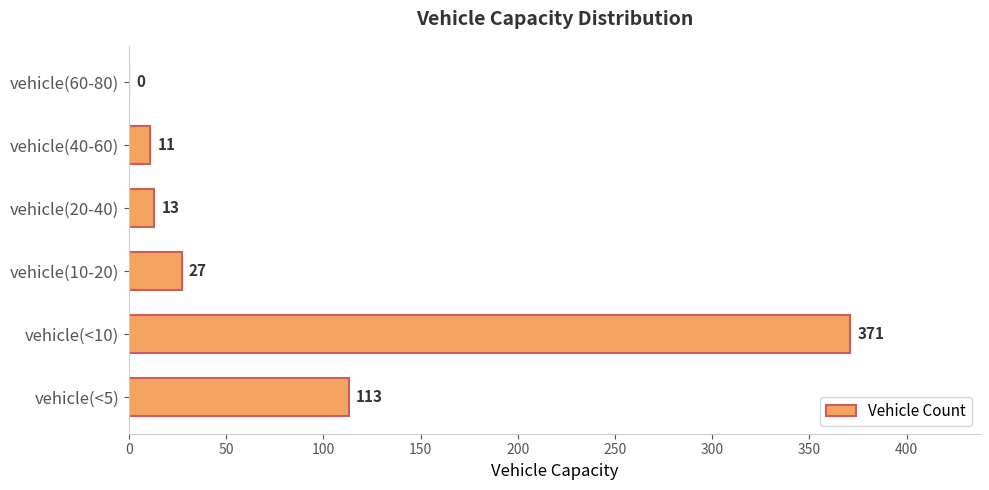

How many series are shown in this chart?

1